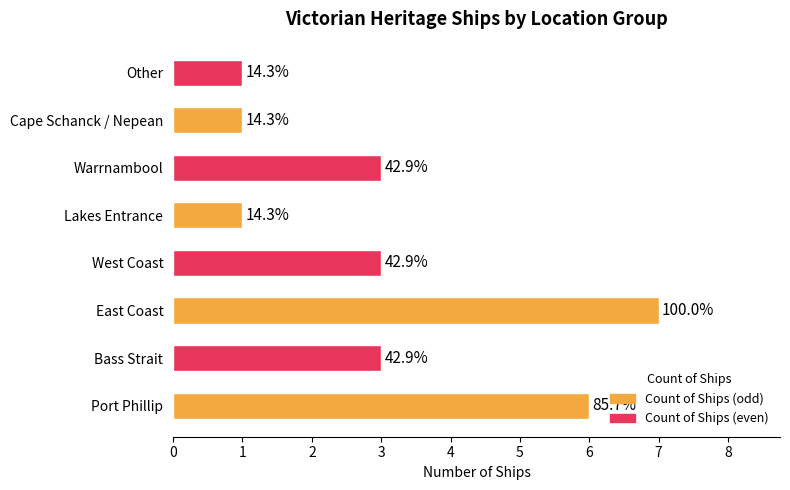

Are the bars horizontal?

Yes